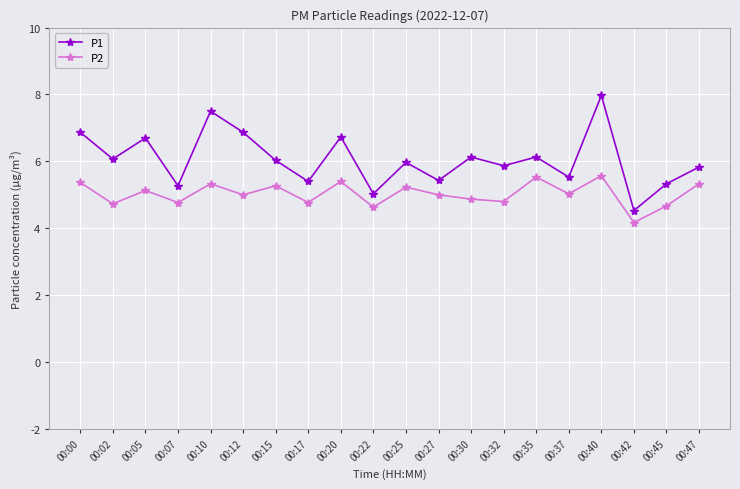

What is the highest value of the P2 series?

5.6